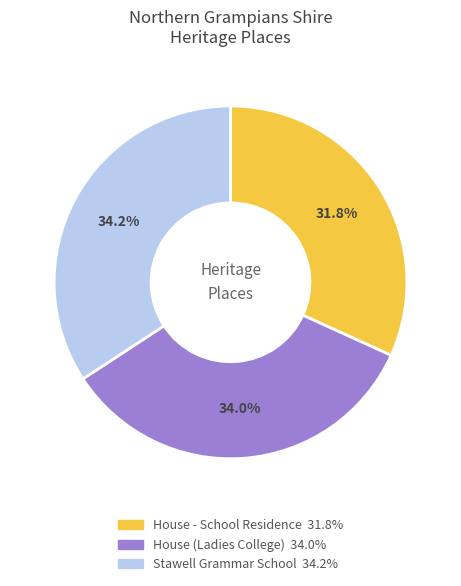

Is there a majority slice in this chart?

No